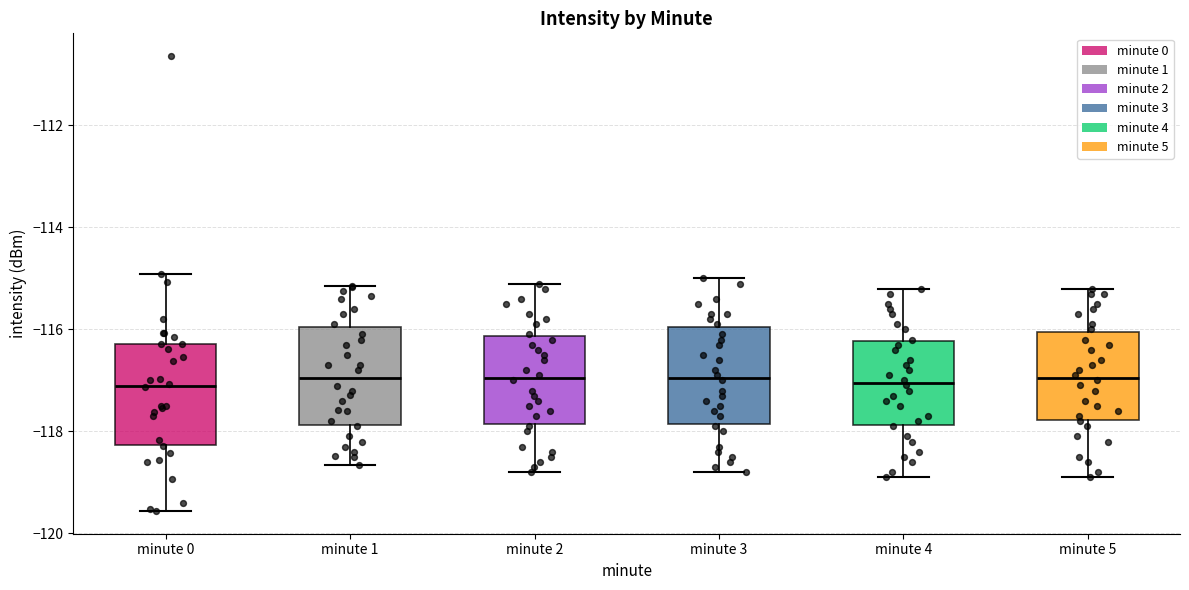

Where does the upper whisker of the box for minute 3 end on the y-axis? The values are not printed on the chart, so give them approximately, as read against the axis.

-115.0